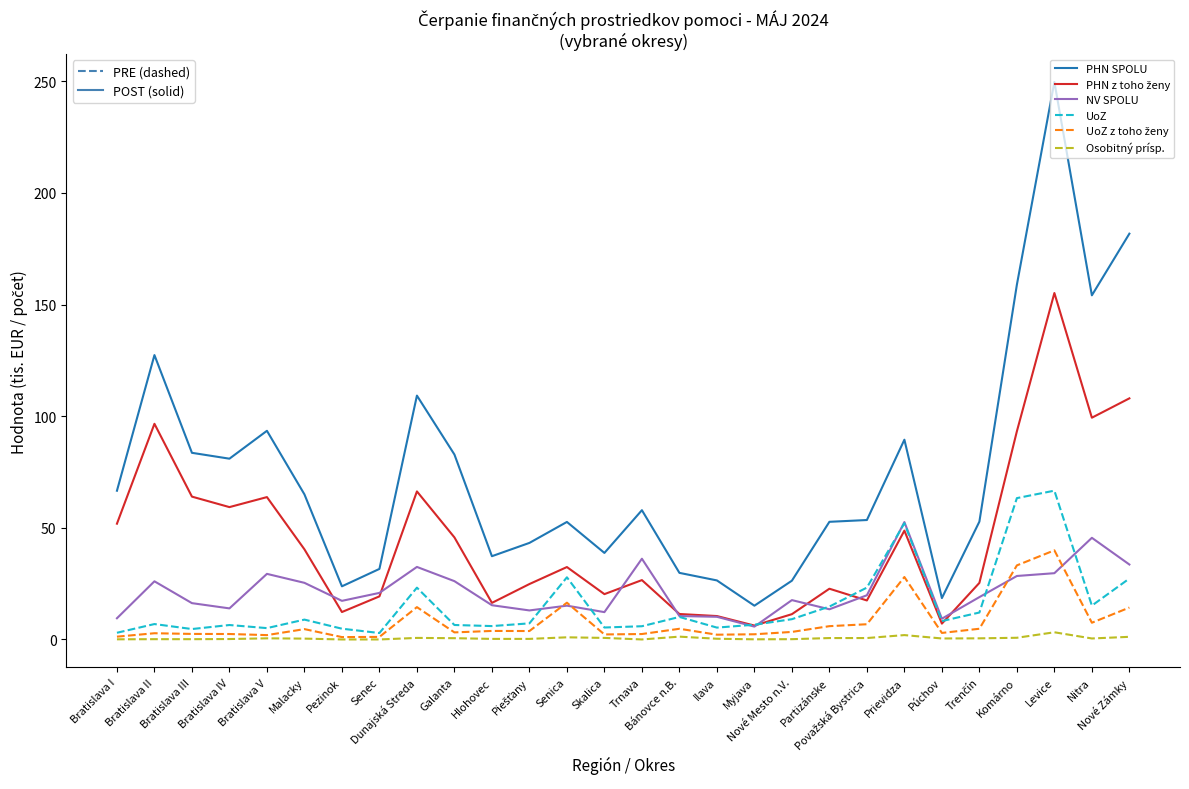

At which category is the sum across all series the highest?

Levice